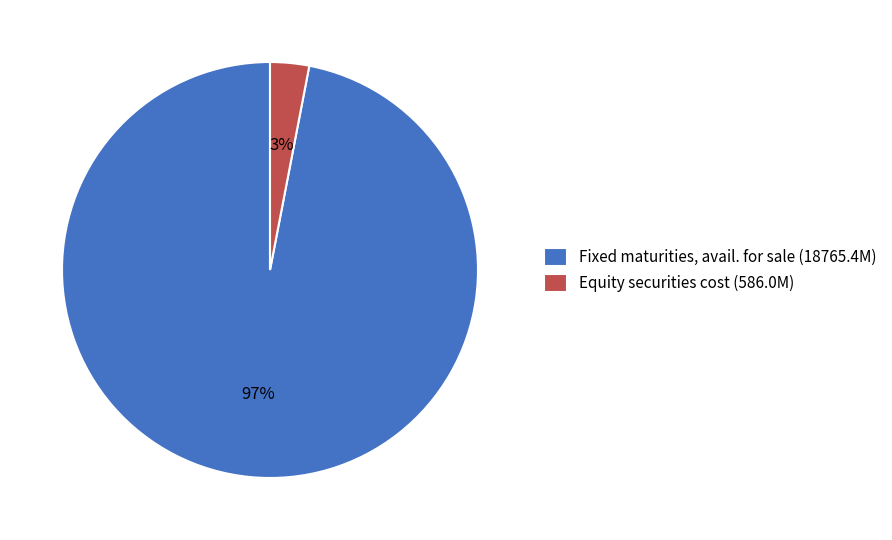

How many segments does this pie chart have?

2